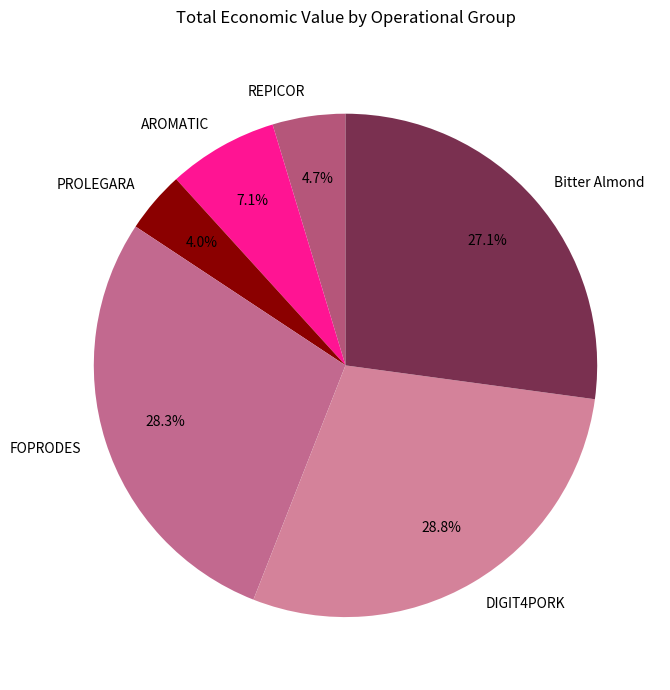

Does REPICOR represent more than half of the total?

No